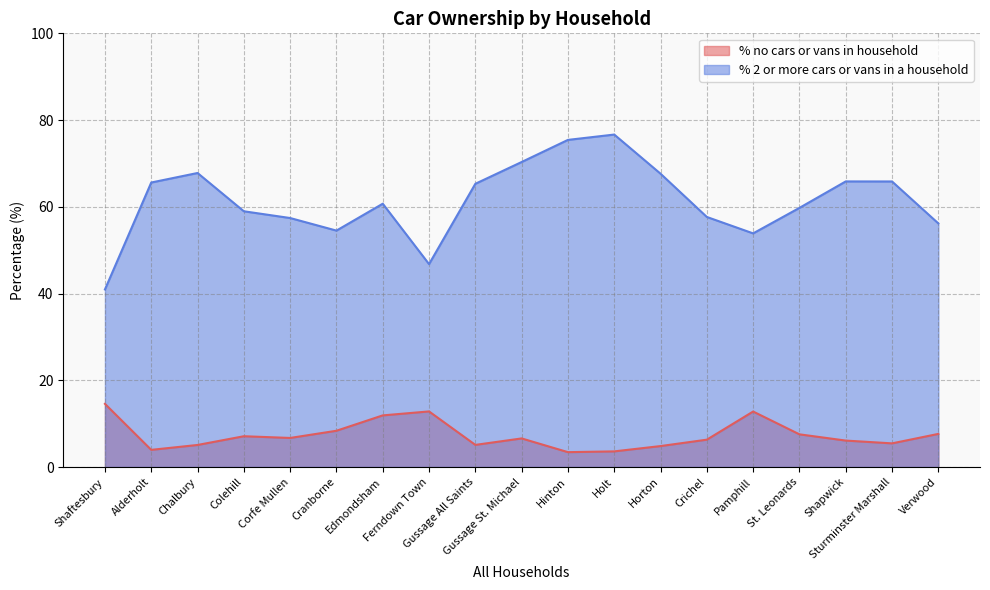

At how many categories does at least one series exceed 33?

19